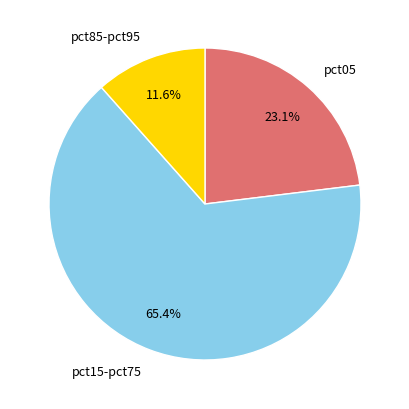

Is there a majority slice in this chart?

Yes